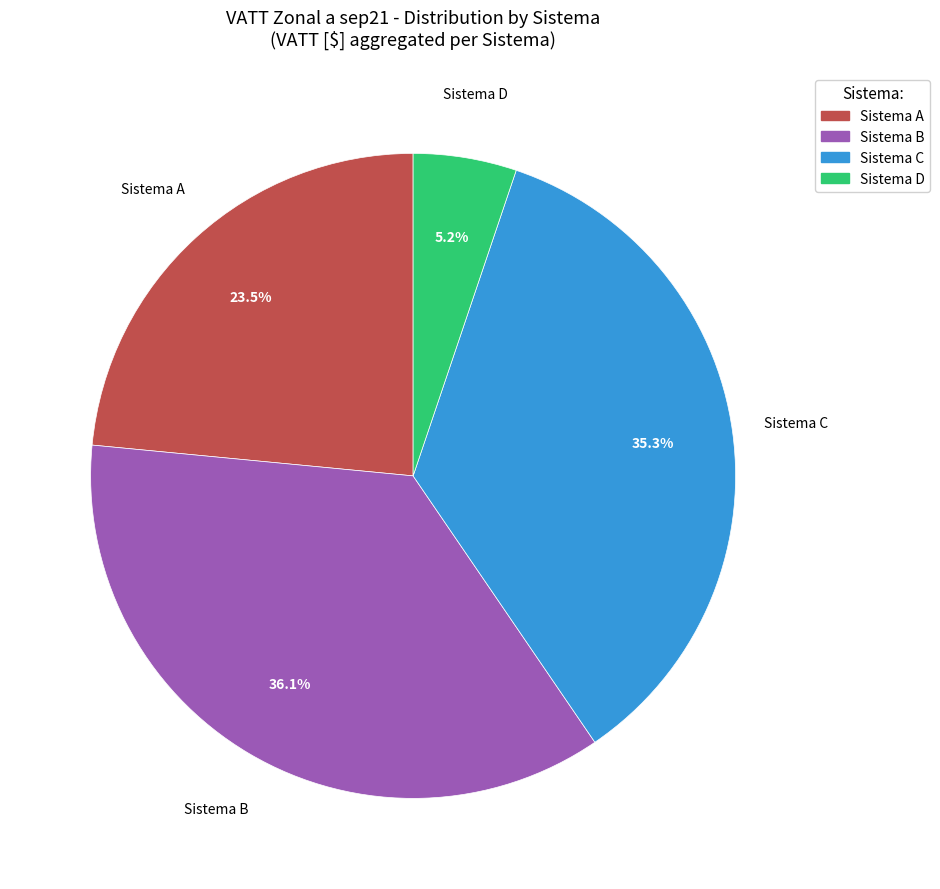

What portion of the pie excludes Sistema B?

63.9%